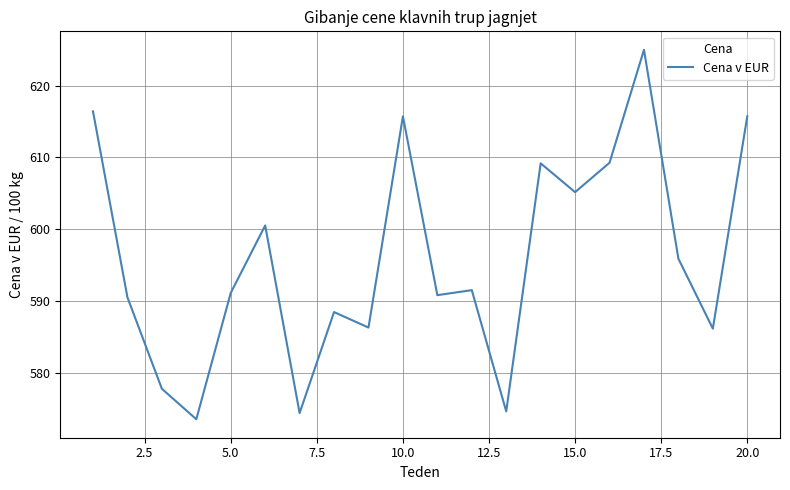

What is the difference between the maximum and minimum values?

51.4